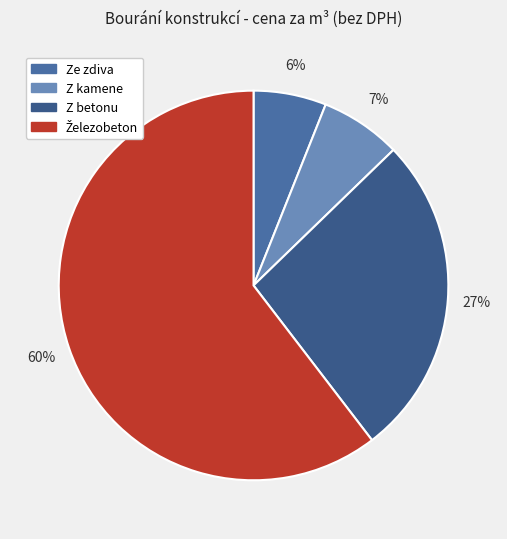

Rank the categories by value from highest to lowest.

Železobeton, Z betonu, Z kamene, Ze zdiva